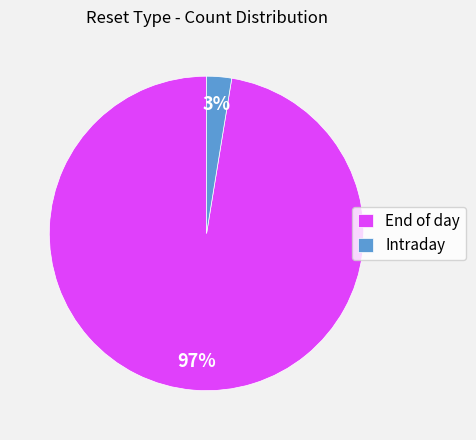

Rank the categories by value from lowest to highest.

Intraday, End of day